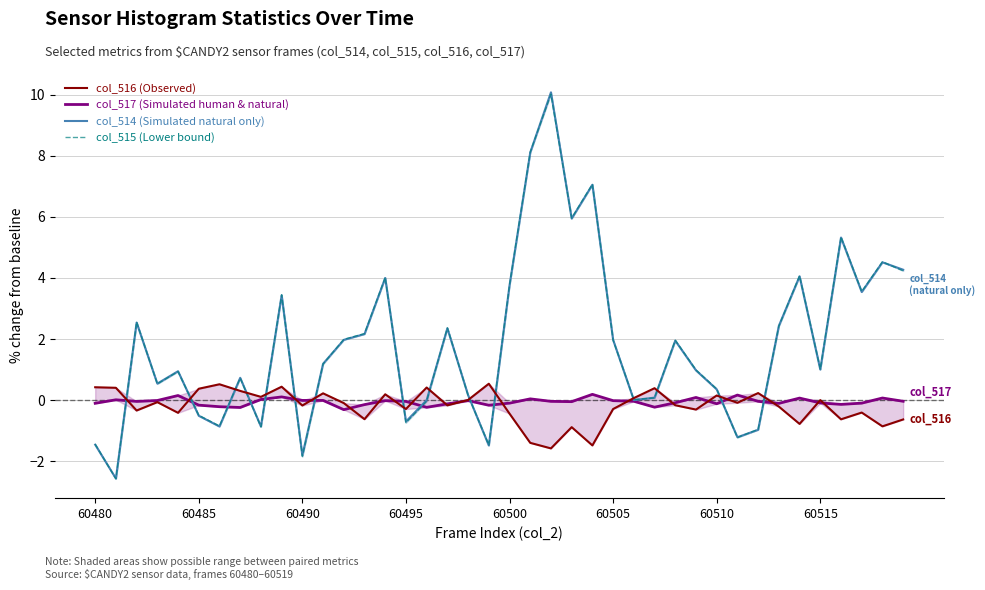

True or false: col_515 (Lower bound) has a value of -1.4 at 60480.

True